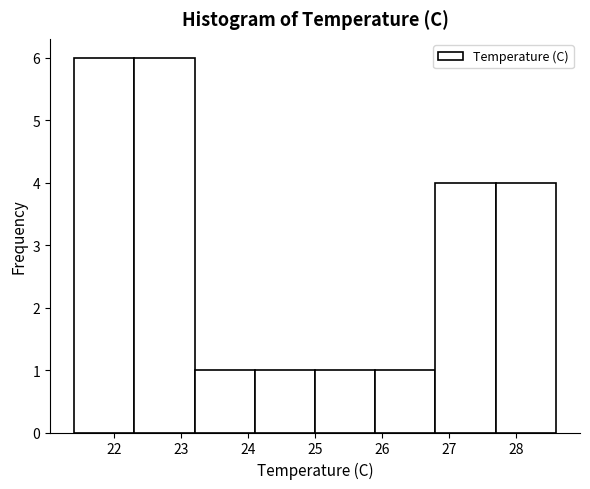

Reading left to right, list every bar in this chart as the range it spans on the x-axis followed by its height. The values are not printed on the chart, so give them approximately, as read against the axis.

21.4 to 22.3: 6
22.3 to 23.2: 6
23.2 to 24.1: 1
24.1 to 25.0: 1
25.0 to 25.9: 1
25.9 to 26.8: 1
26.8 to 27.7: 4
27.7 to 28.6: 4